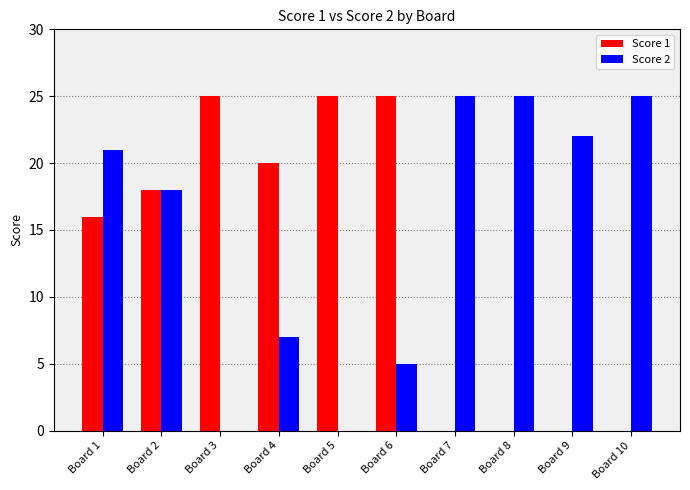

Is the value of Score 1 at Board 3 greater than the value of Score 2 at Board 3?

Yes